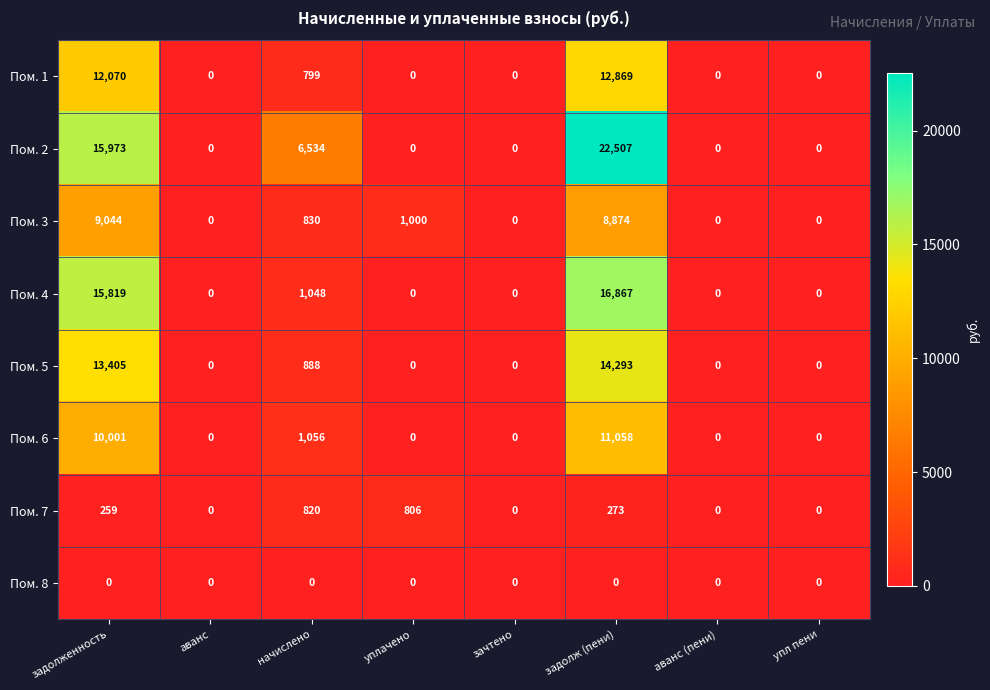

At which category is the sum across all series the highest?

задолж (пени)